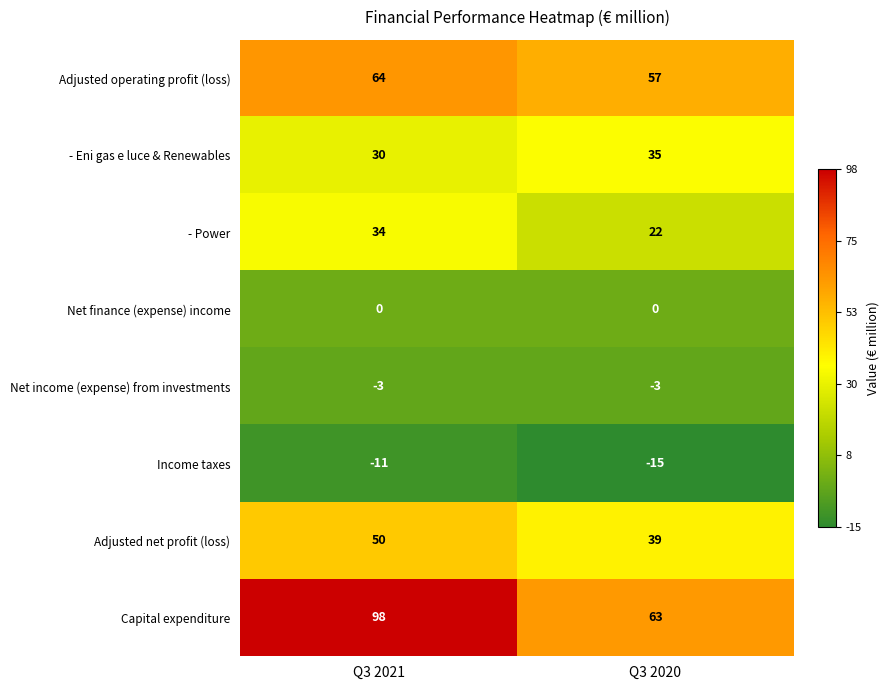

What is the greatest value displayed?

98